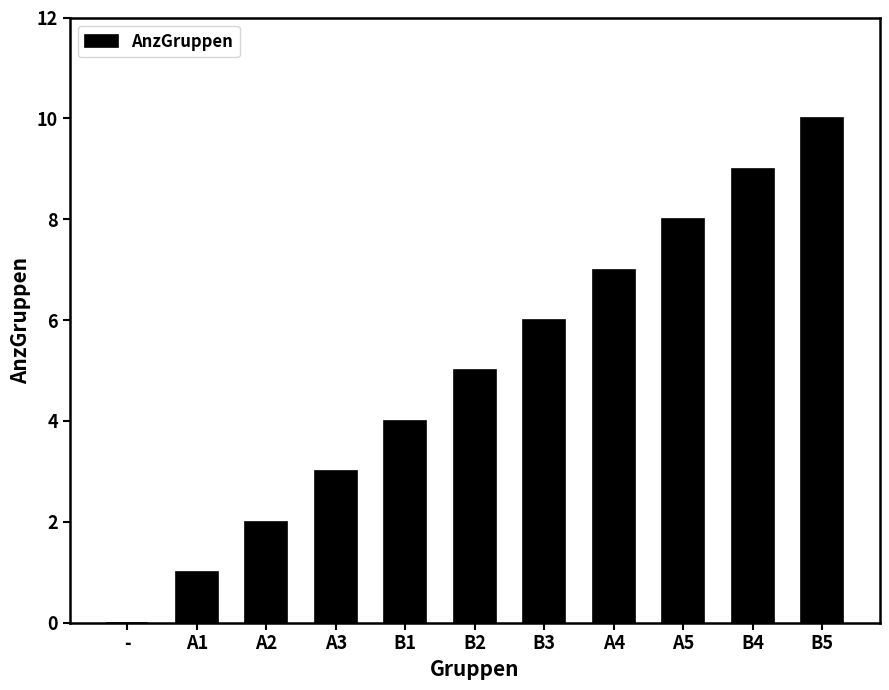

Count the number of data series in this chart.

1